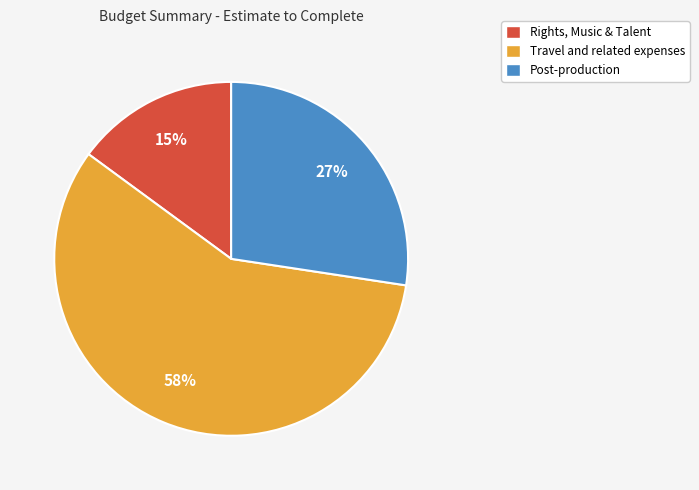

Does any single category account for the majority?

Yes